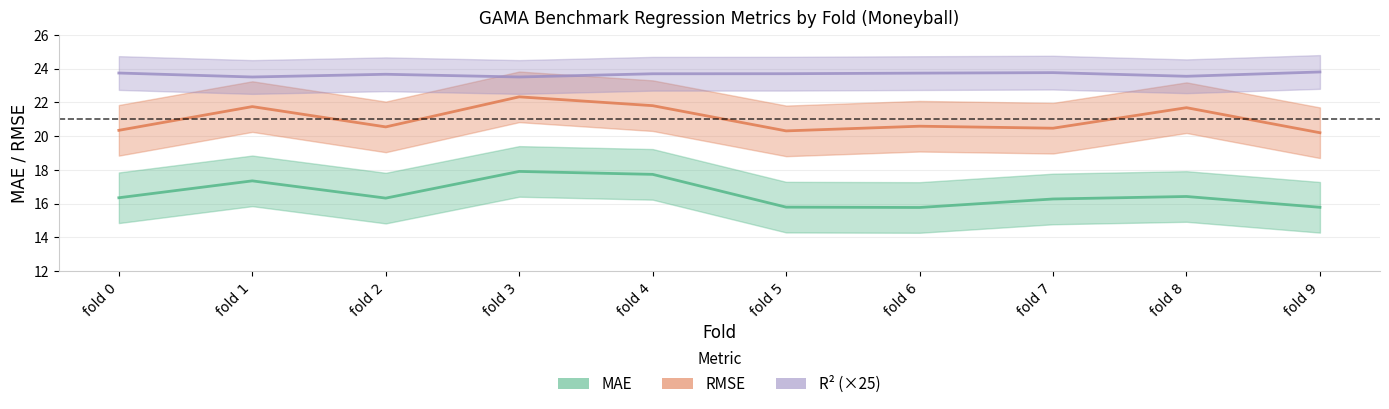

Count the MAE values in the range 15 to 17.

7